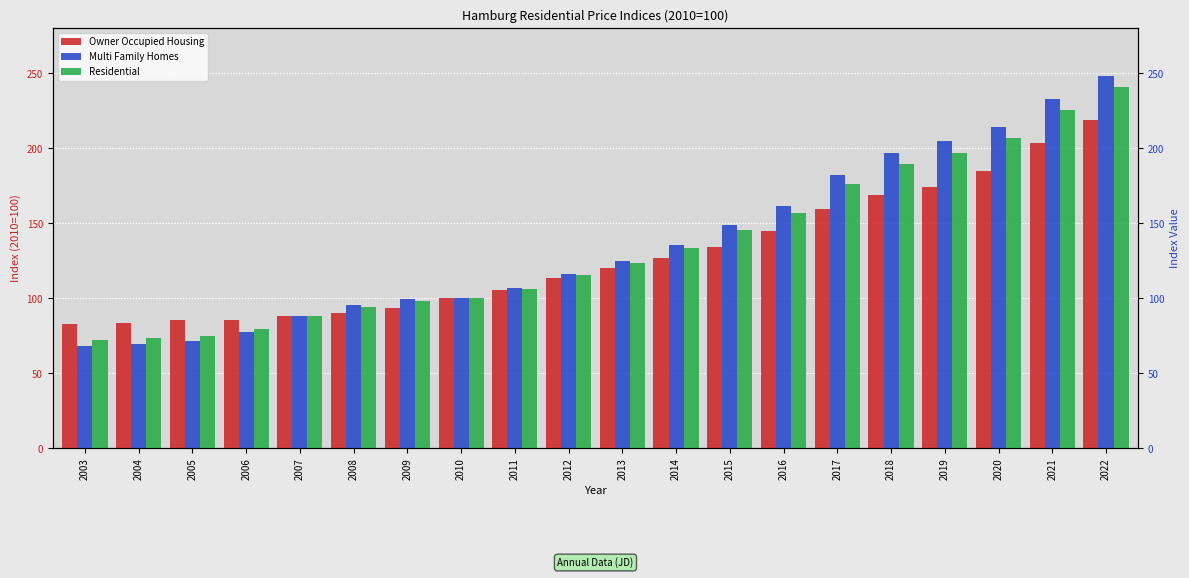

What is the difference between the maximum and minimum values in the Owner Occupied Housing series?

135.6